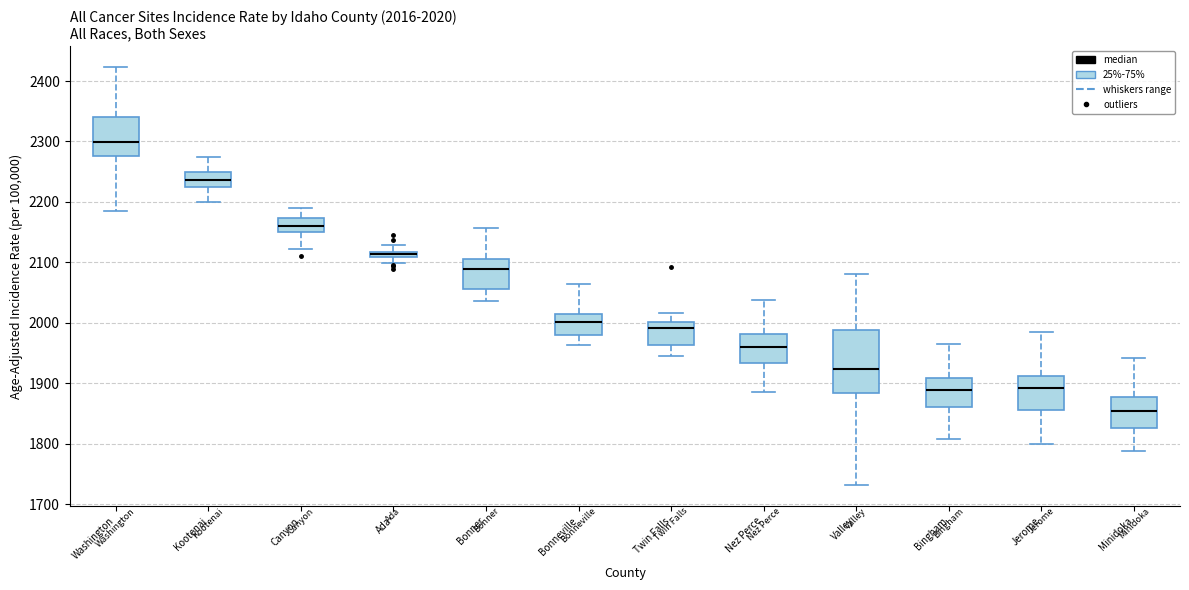

Which box has the lowest median line?

Minidoka